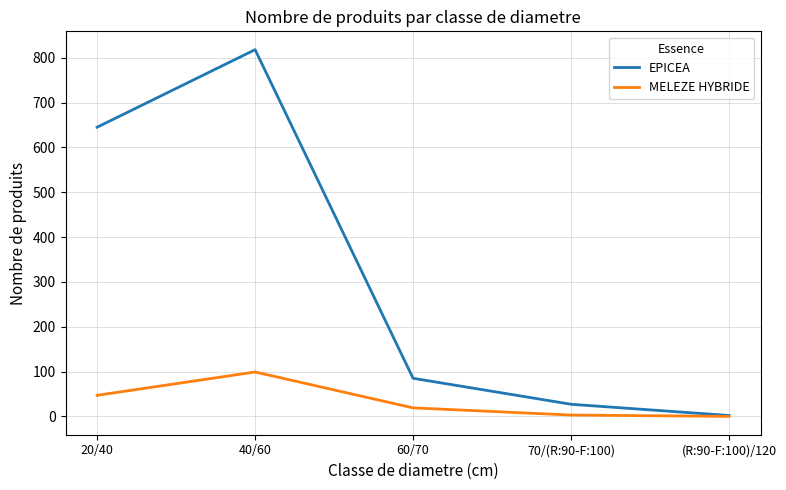

List the series in order of their peak value, highest first.

EPICEA, MELEZE HYBRIDE